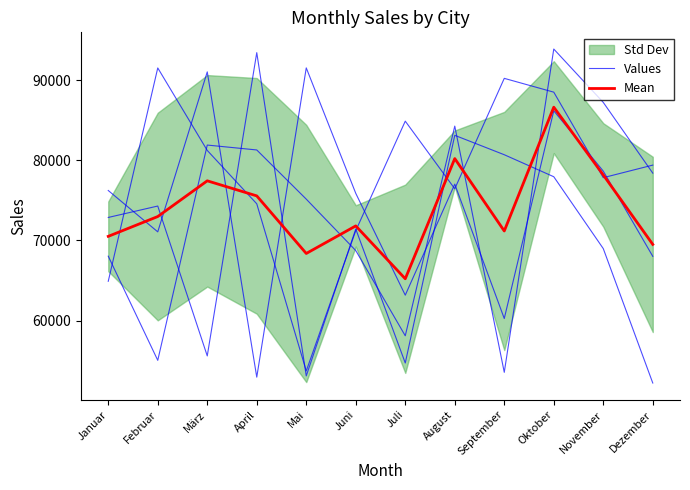

What is the minimum value shown in the chart?

52191.0